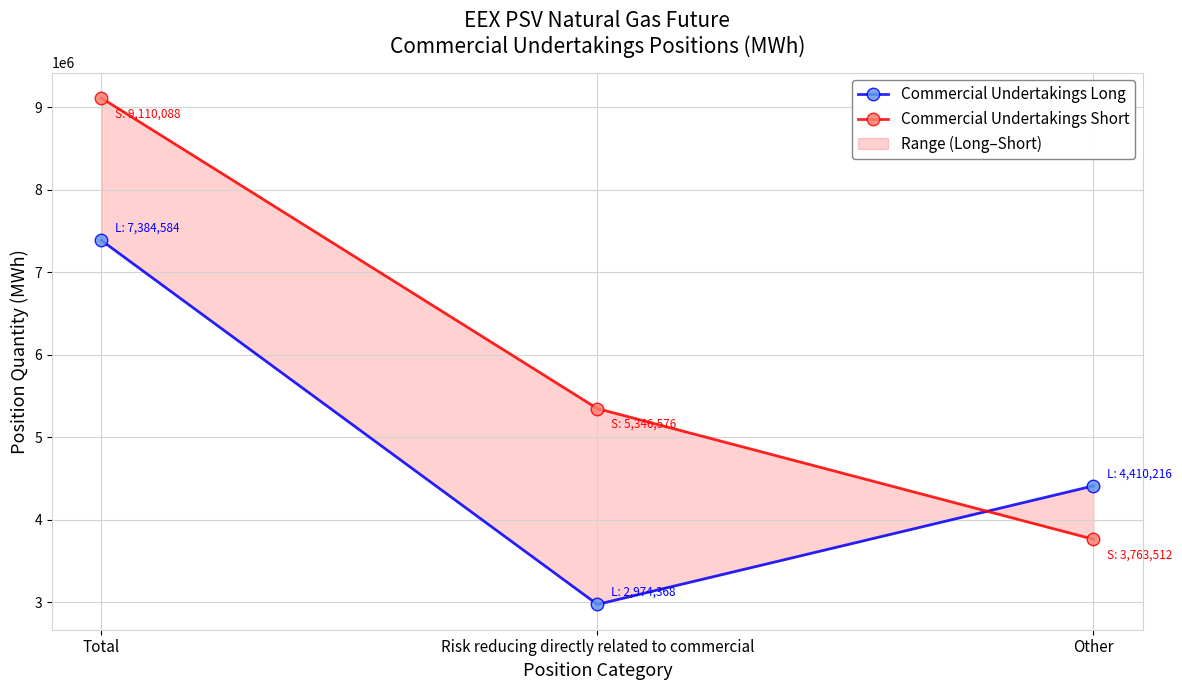

The Commercial Undertakings Short series shows 5086600 at Other. True or false?

False